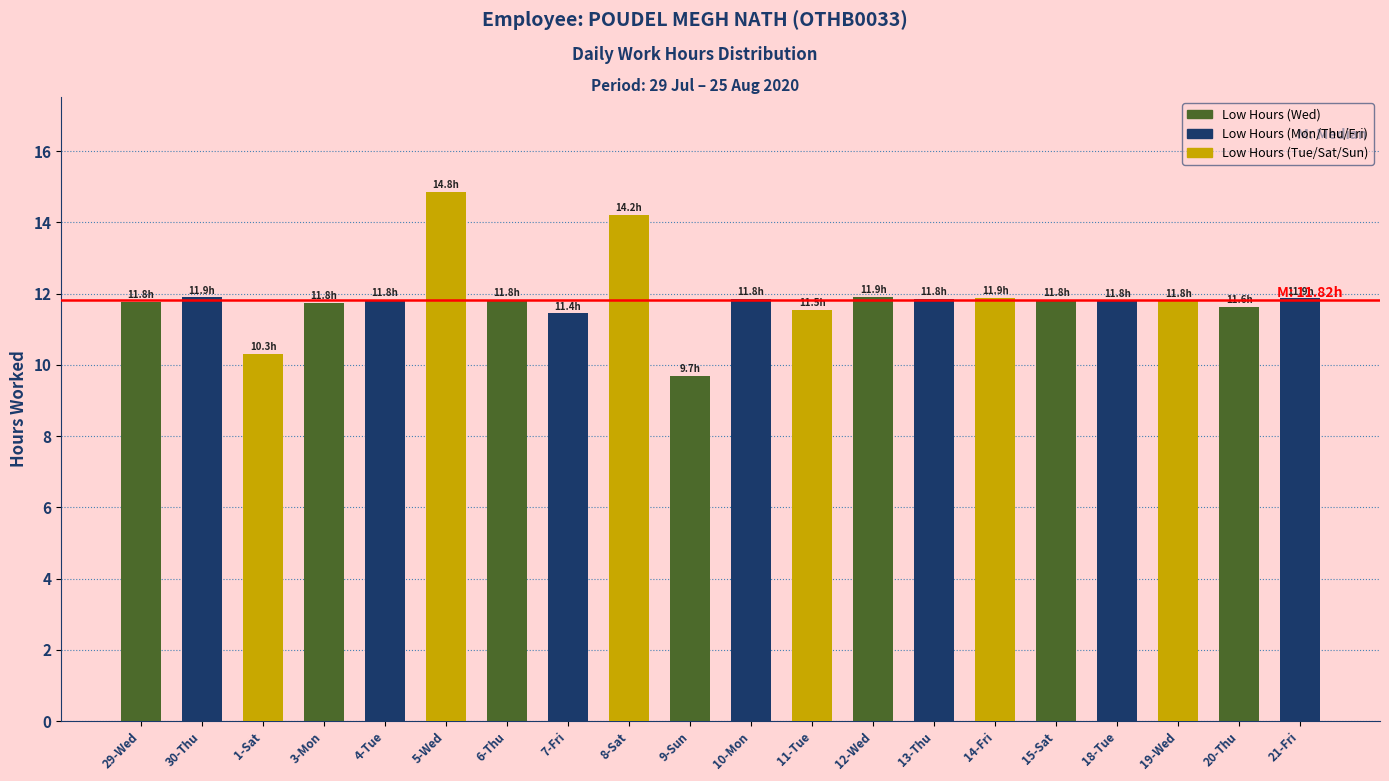

What is the value of the 13th bar from the left?

11.9